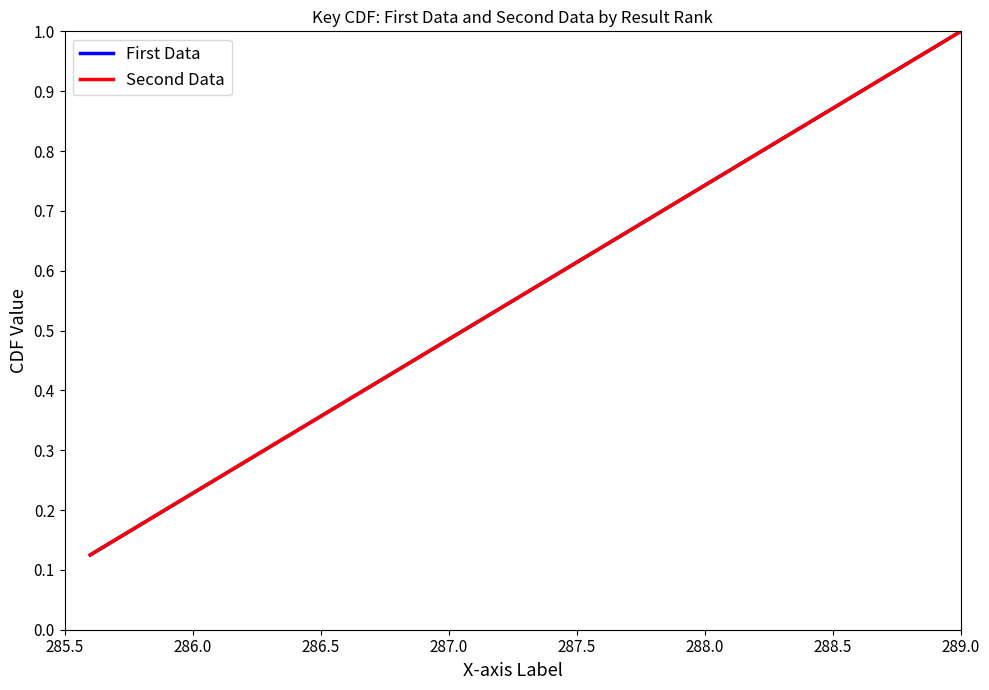

Is this an area chart (filled region under the line)?

No